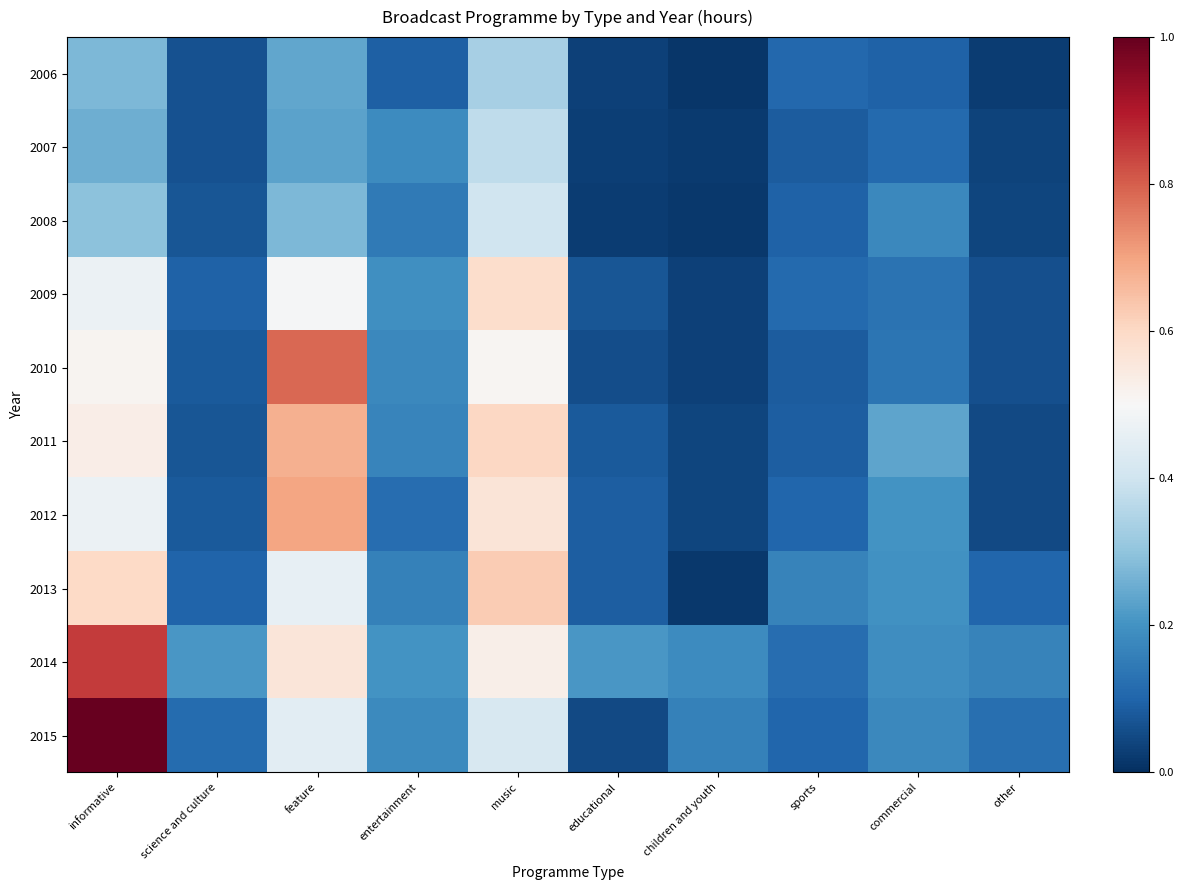

Which has a higher value, music or children and youth?

music